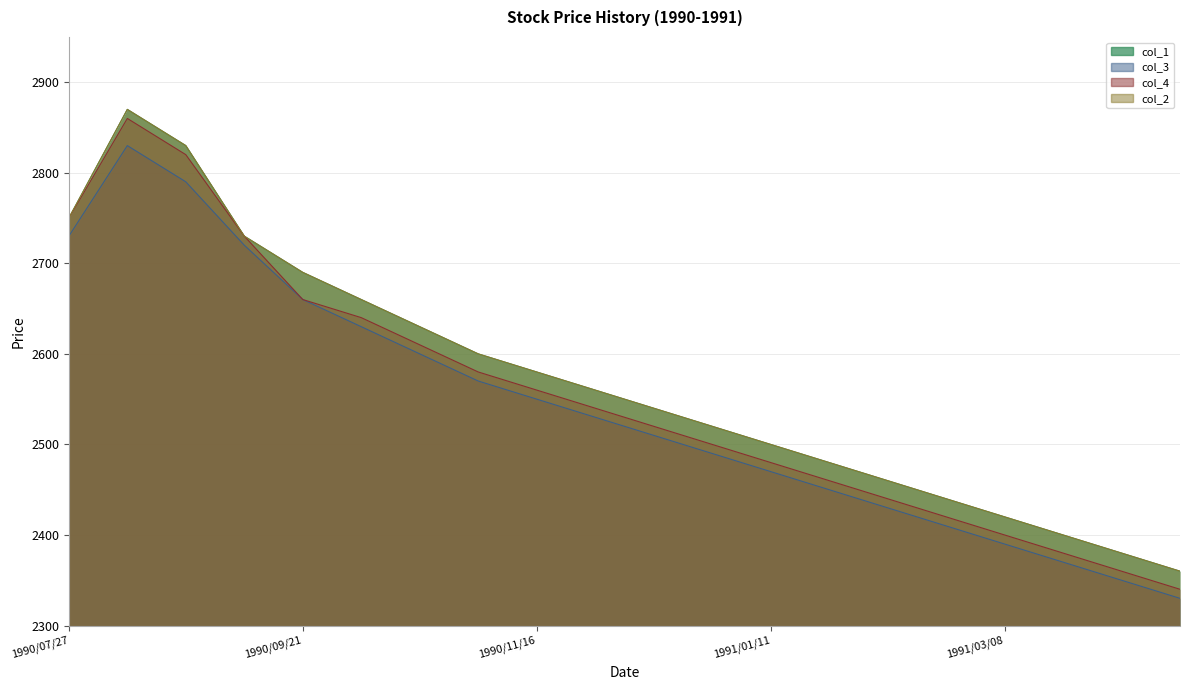

How many values in the col_1 series exceed 2560?

9